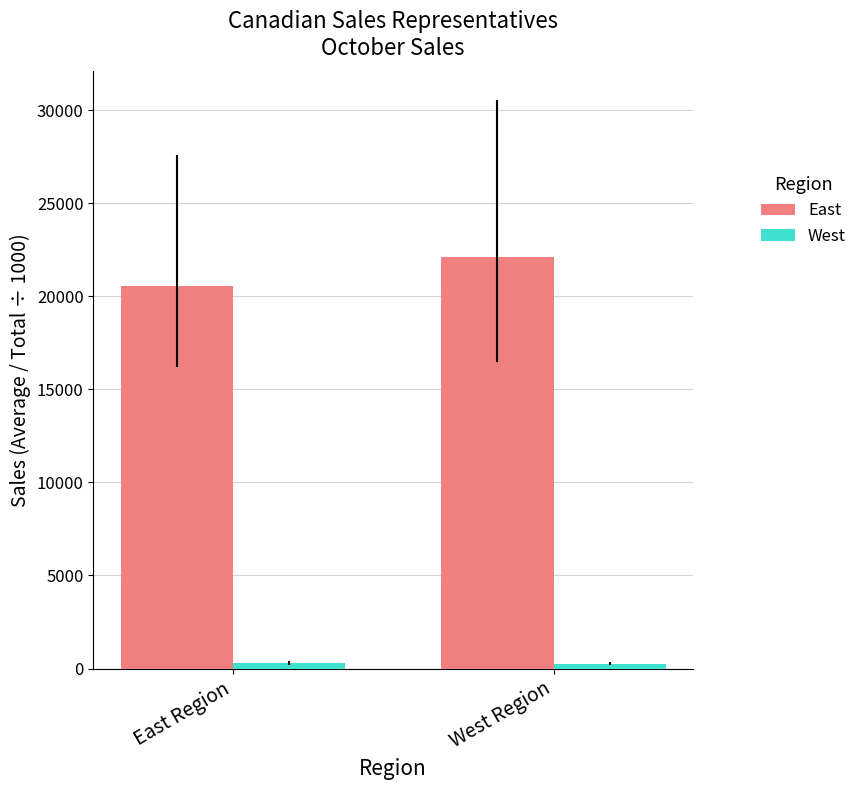

Which series has the largest total across all categories?

East